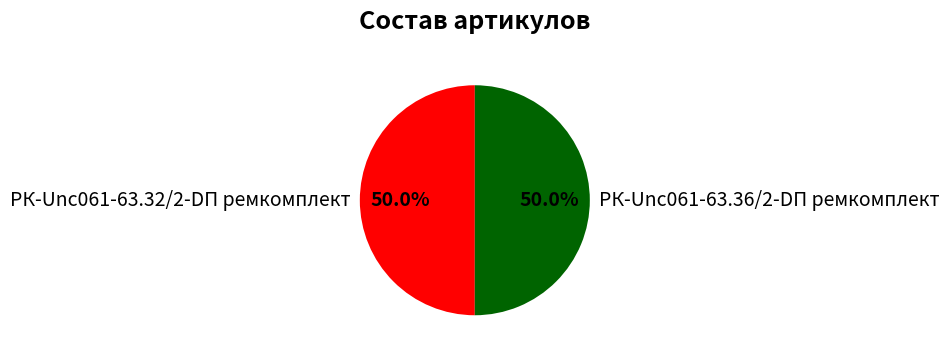

To the nearest percent, what is the average slice percentage?

50%